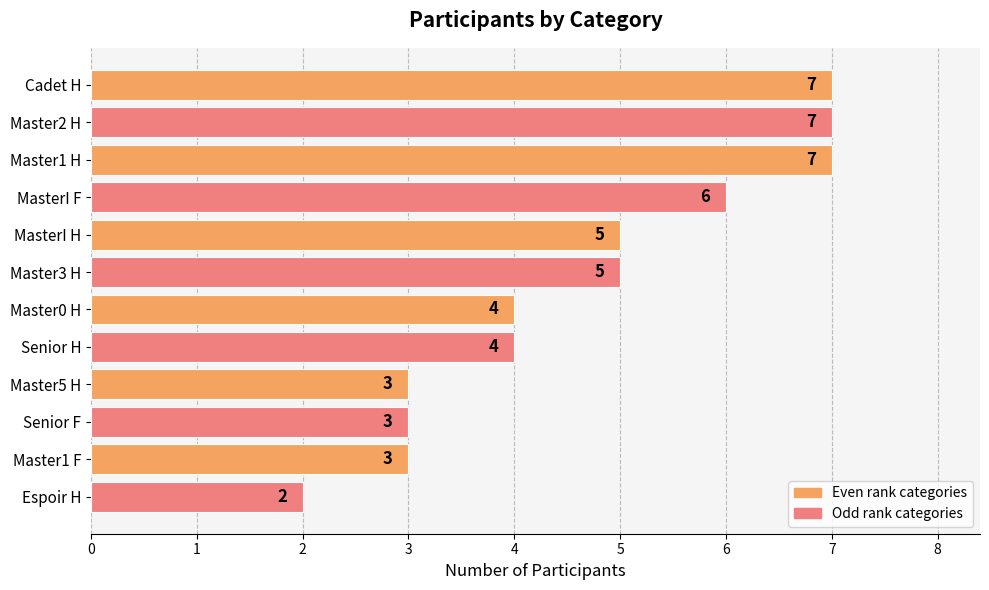

What is the difference between the maximum and minimum values?

5